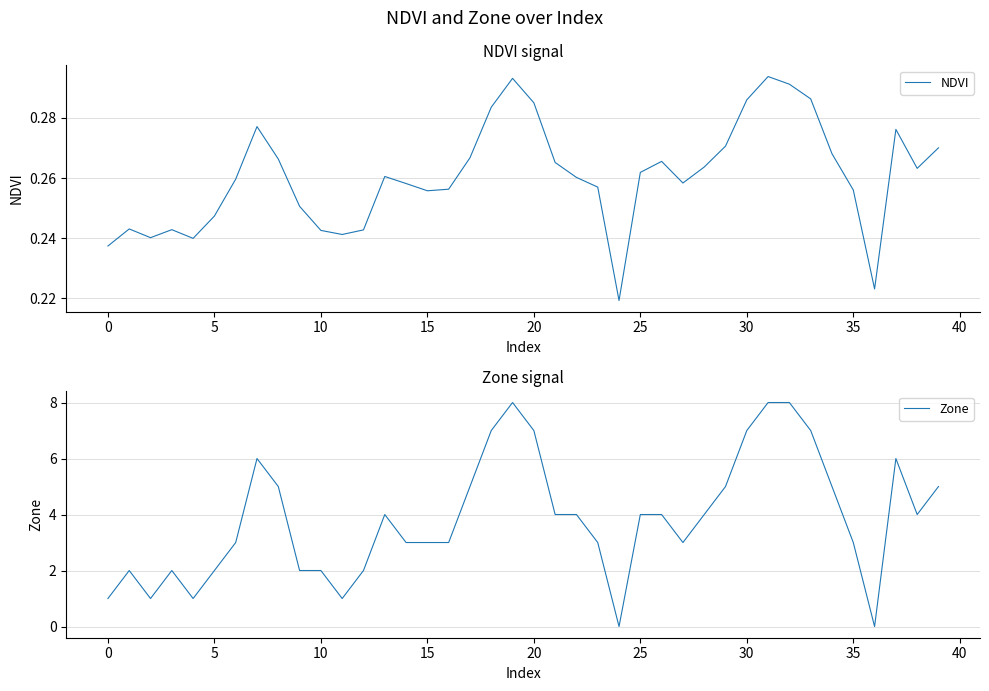

True or false: NDVI and Zone intersect in this chart.

True